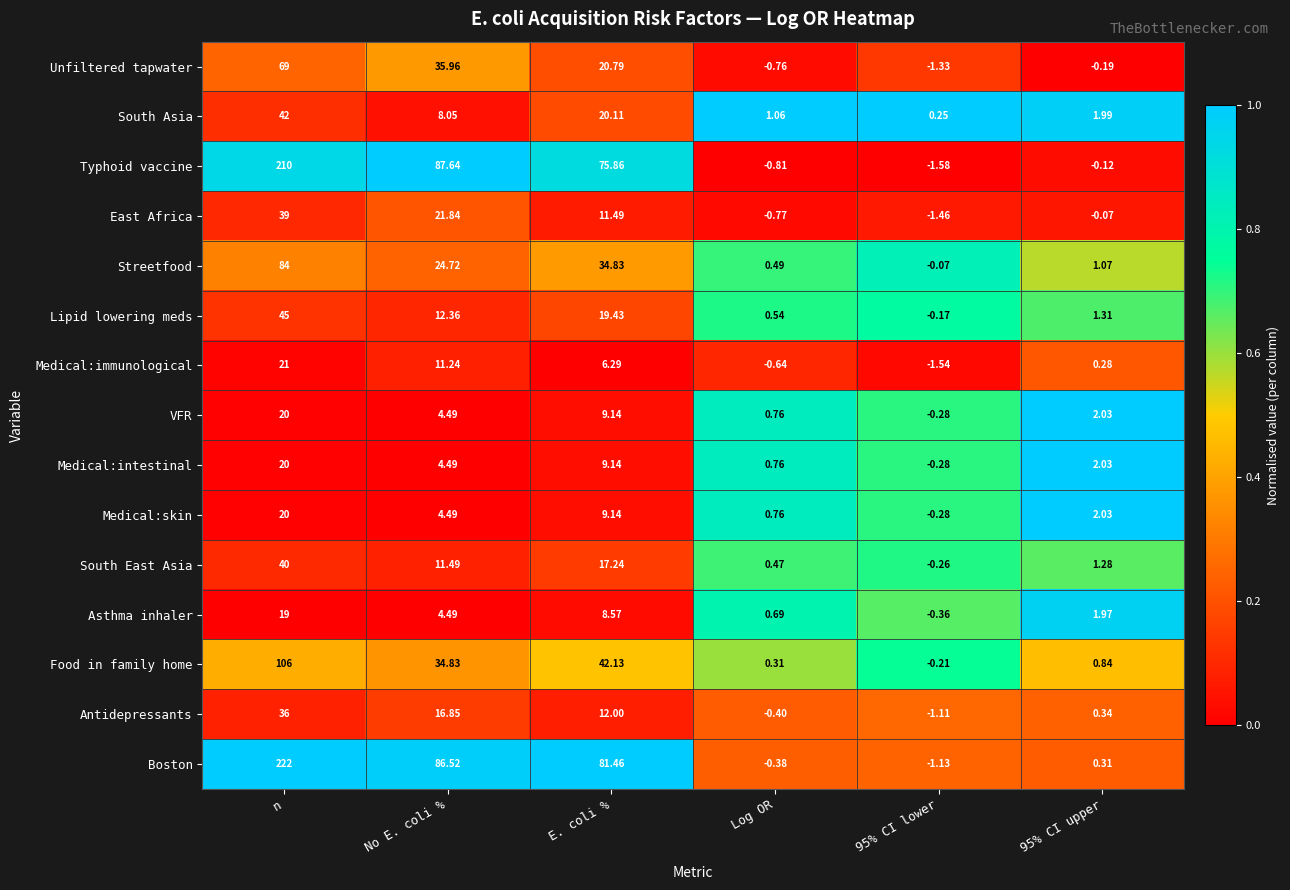

How many values in the South Asia series are below 8?

3